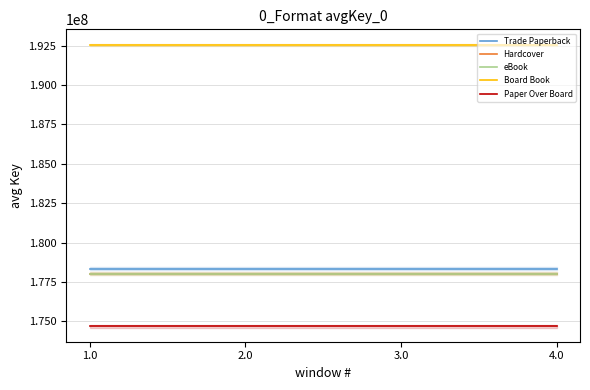

Is it true that Hardcover equals 247841368 at 2.0?

False